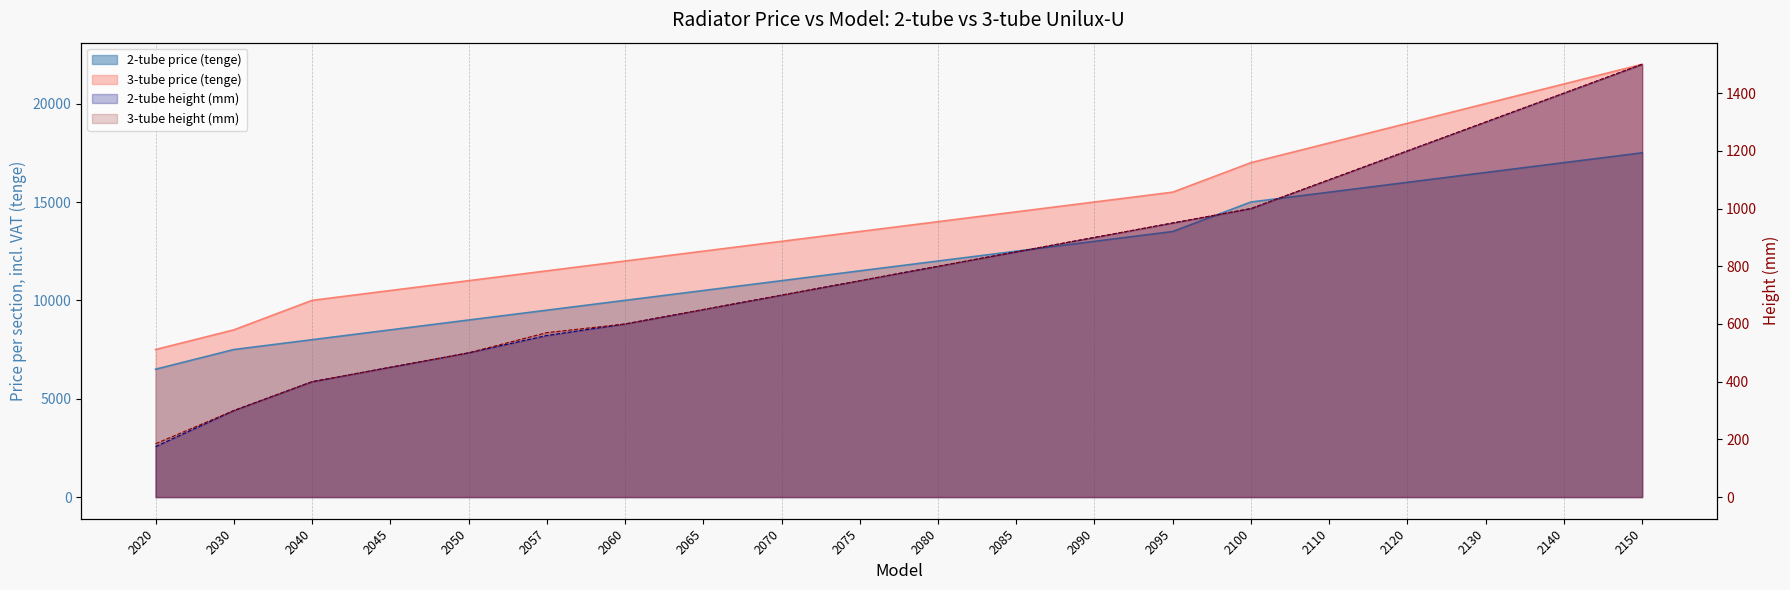

At which category is the sum across all series the highest?

2150